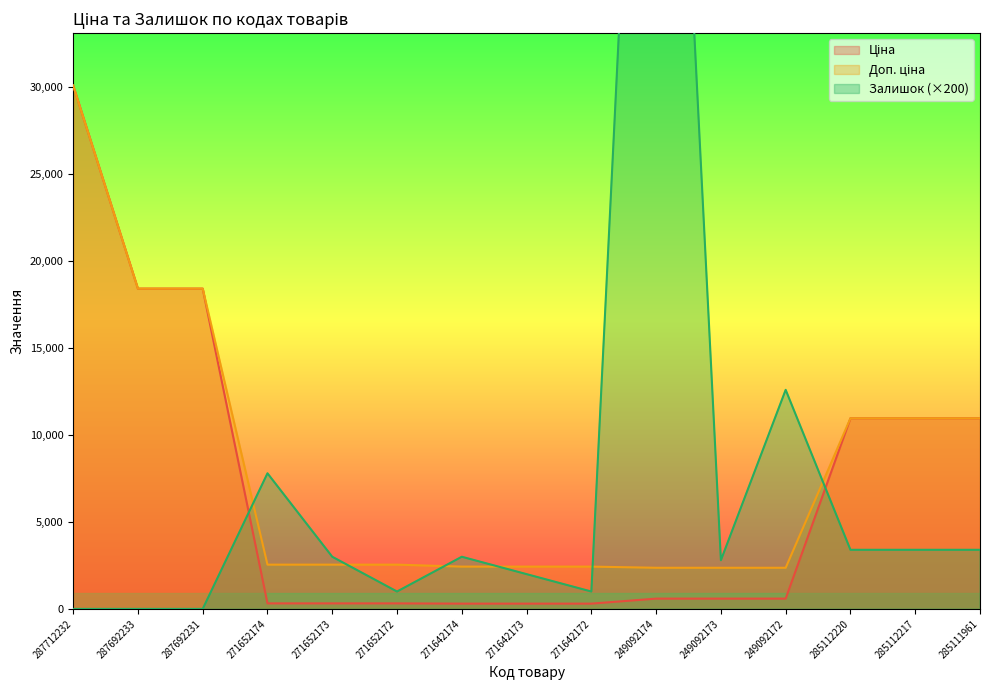

At which label is Залишок closest to 38300?

249092172